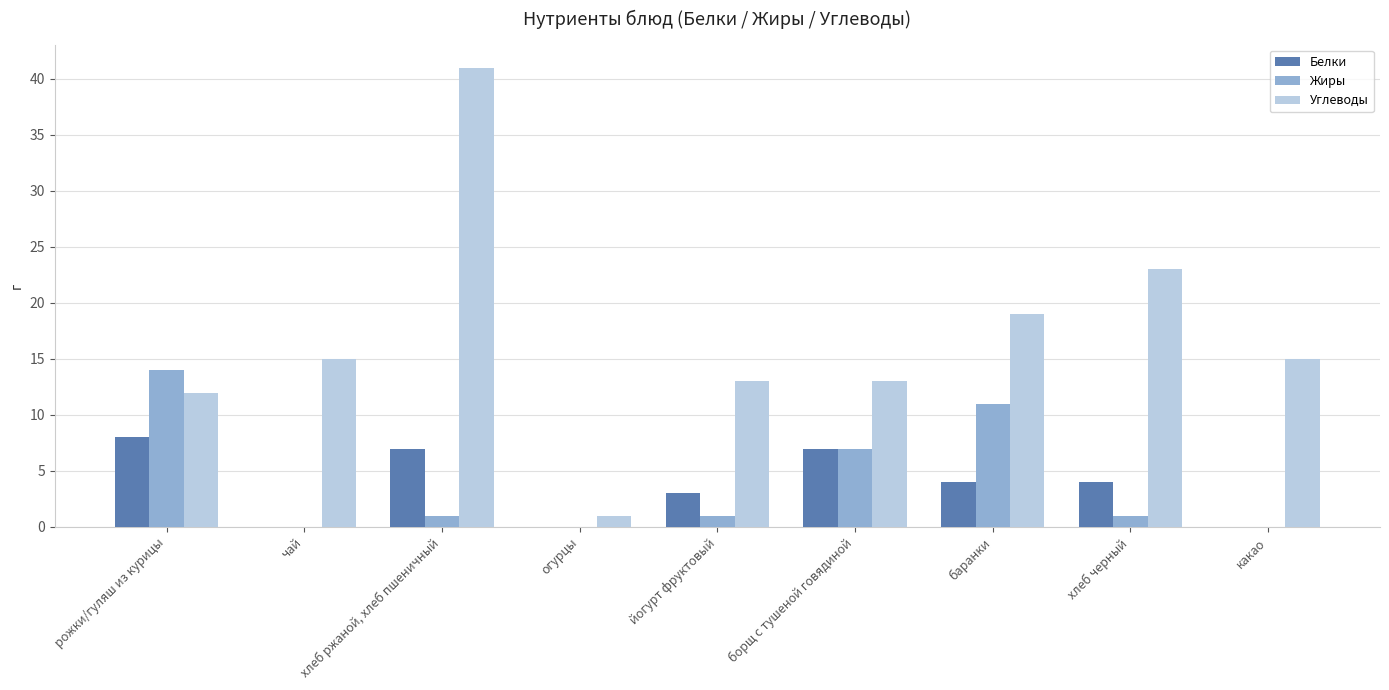

Between борщ с тушеной говядиной and хлеб черный, which series saw the biggest shift?

Углеводы